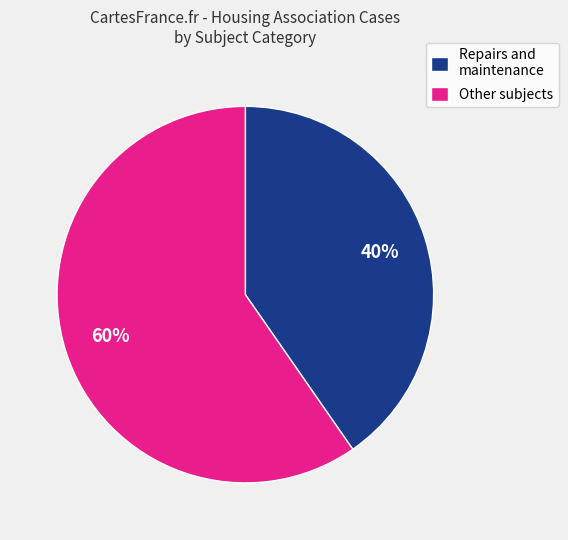

What is the ratio of the value at Other subjects to the value at Repairs and maintenance?

1.5